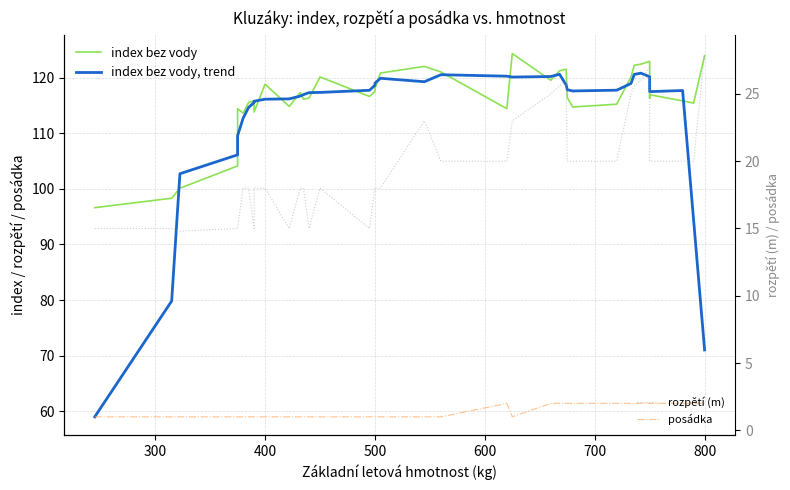

Which series has the widest spread of values?

index bez vody, trend